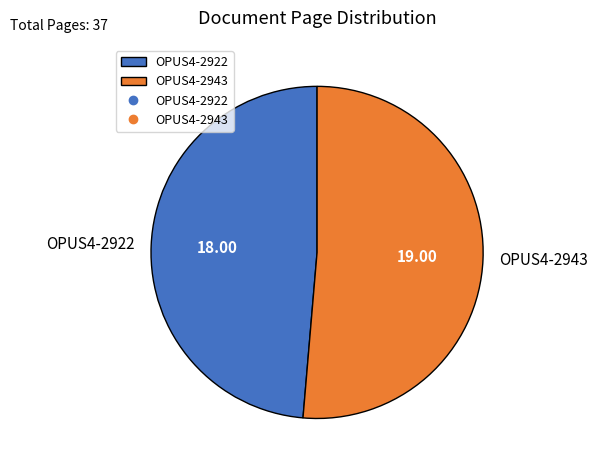

Which category has the biggest portion of the pie?

OPUS4-2943